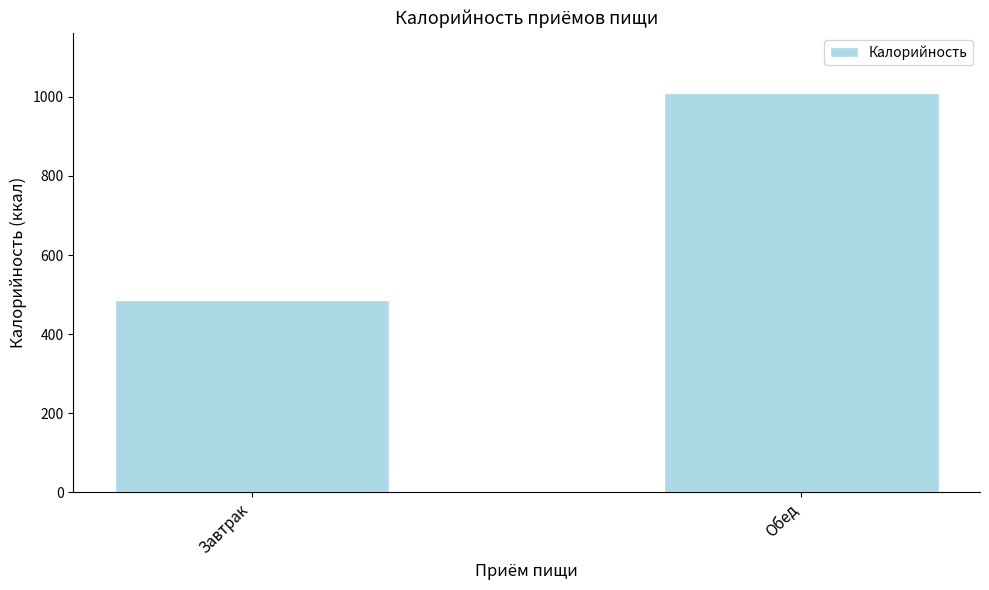

Which has a higher value, Завтрак or Обед?

Обед